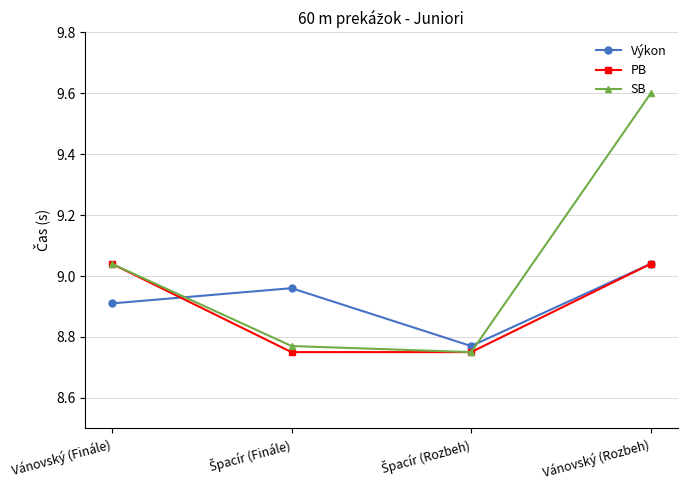

At which category is the sum across all series the highest?

Vánovský (Rozbeh)